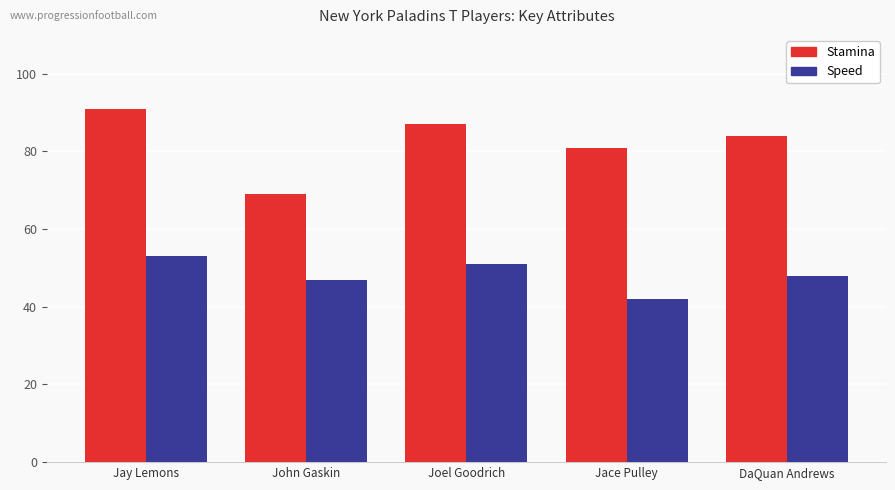

True or false: Speed has a value of 12 at Jay Lemons.

False